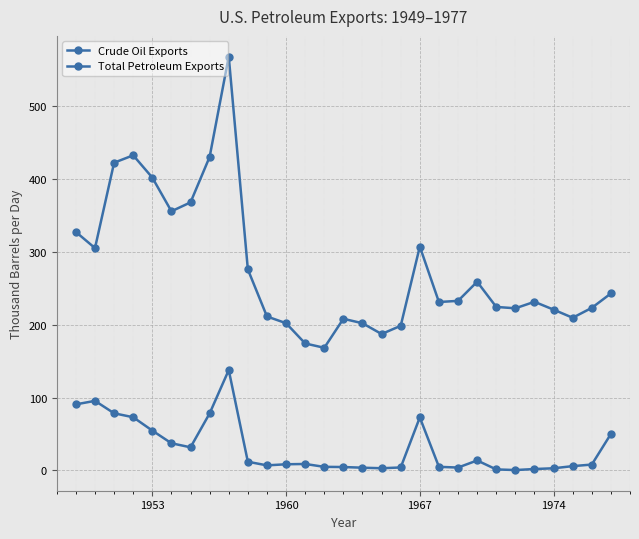

How many lines are shown in the chart?

2